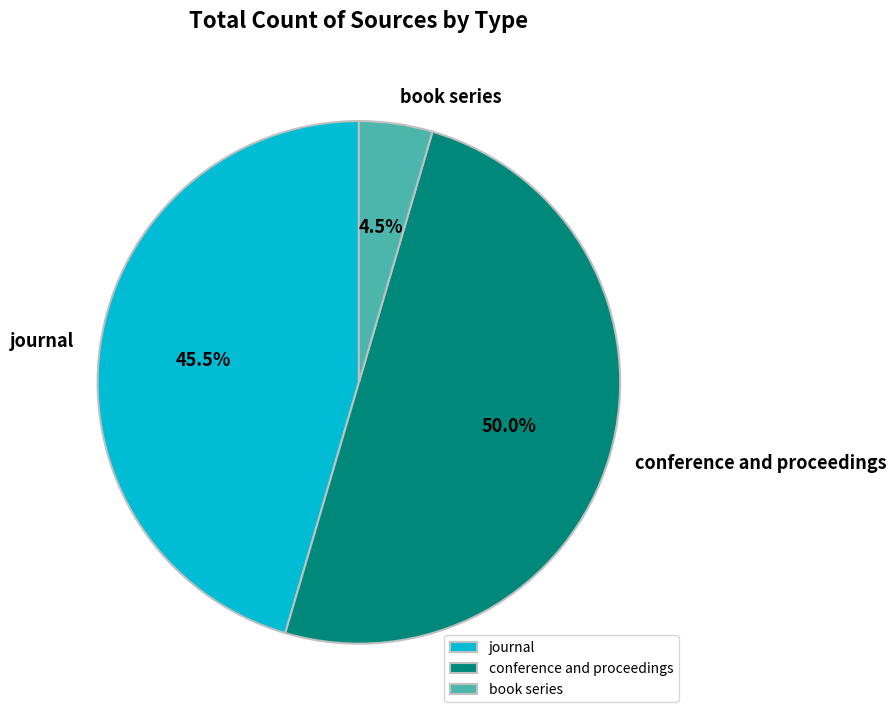

How many segments does this pie chart have?

3